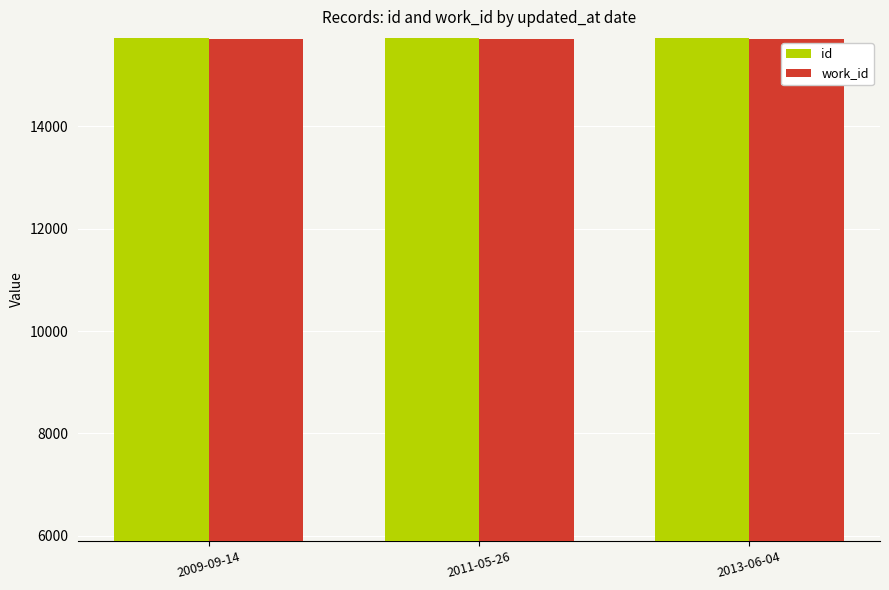

What is the sum of all id values?

47197.0